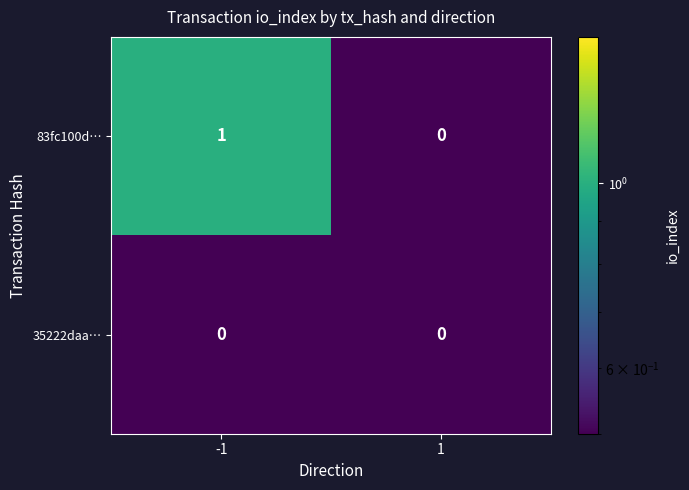

How many categories are shown in the chart?

2